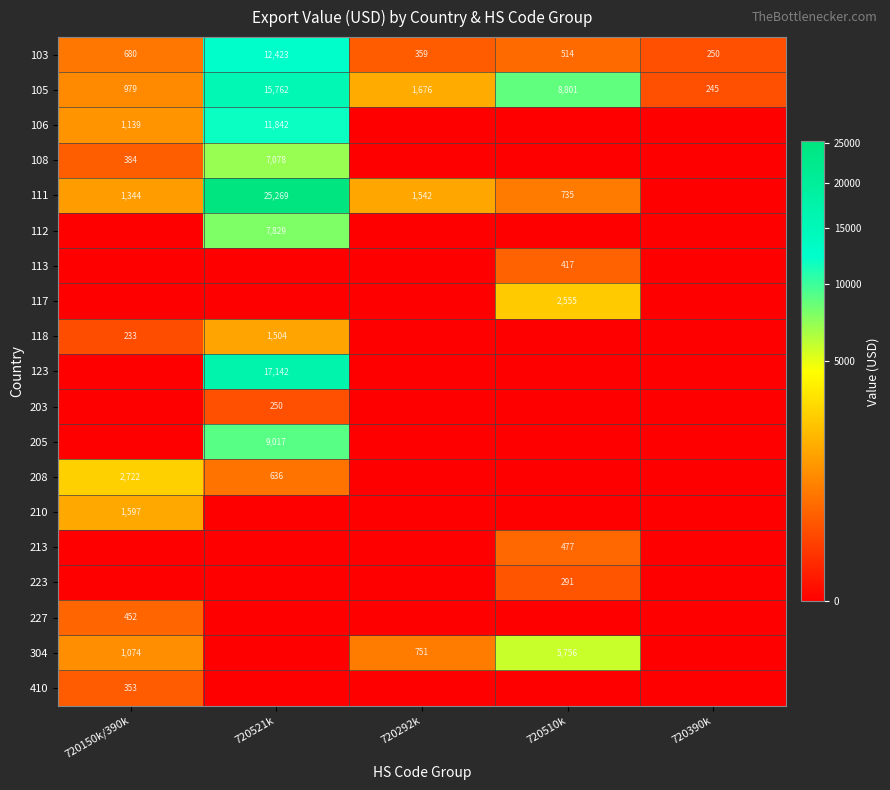

True or false: 113 has a value of 0 at 720150k/390k.

True